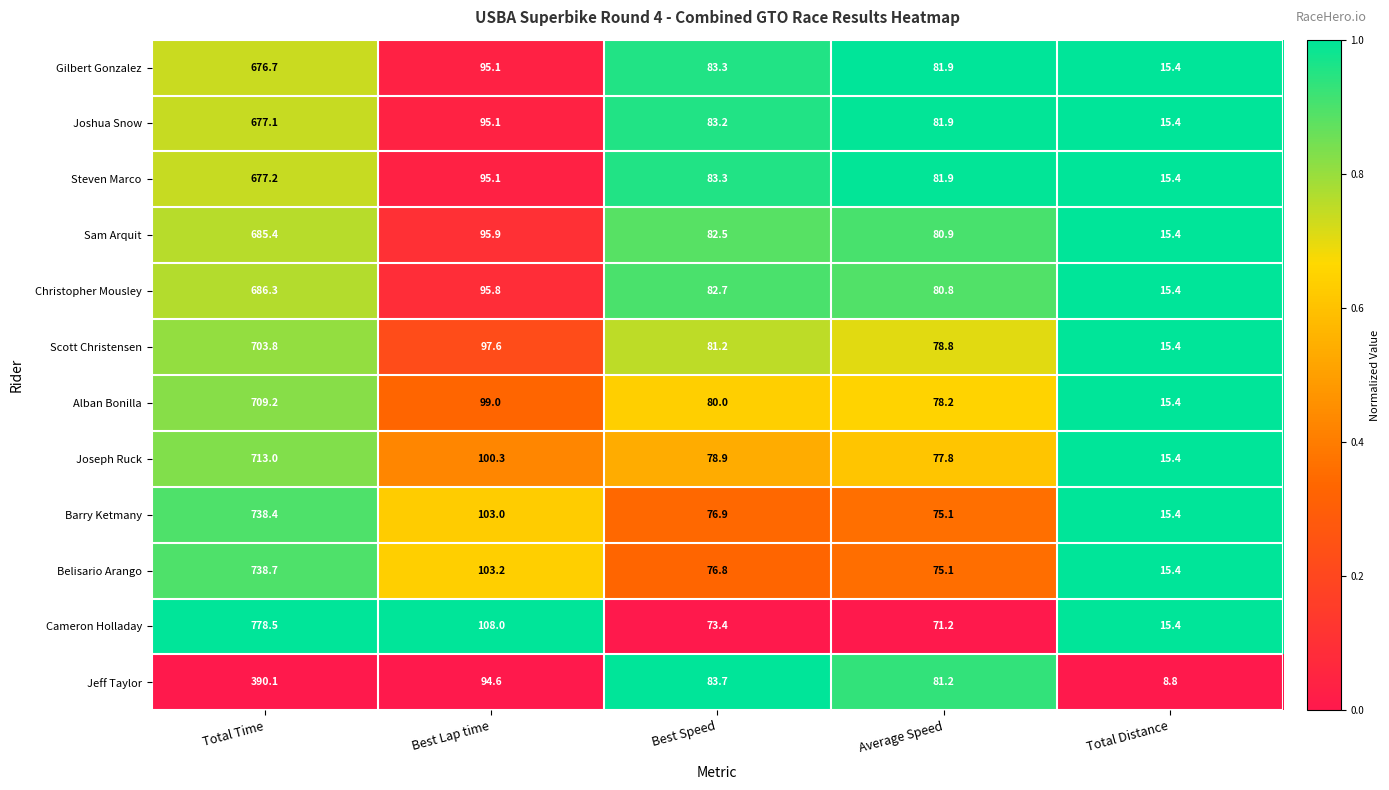

What is the difference between the second highest and second lowest values in the Sam Arquit series?

15.0